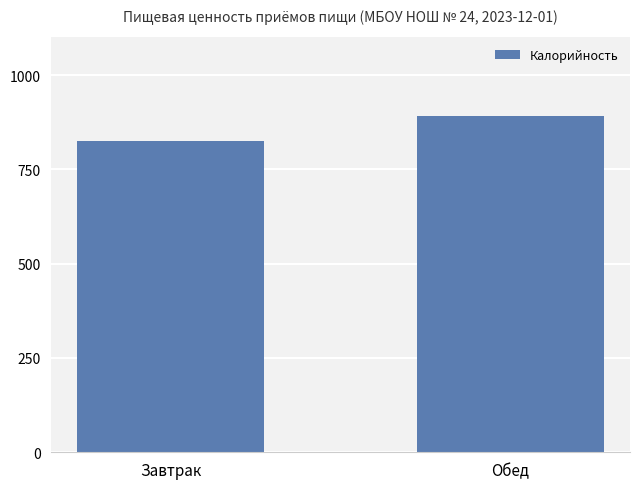

What is the value of the 1st bar from the left?

825.5